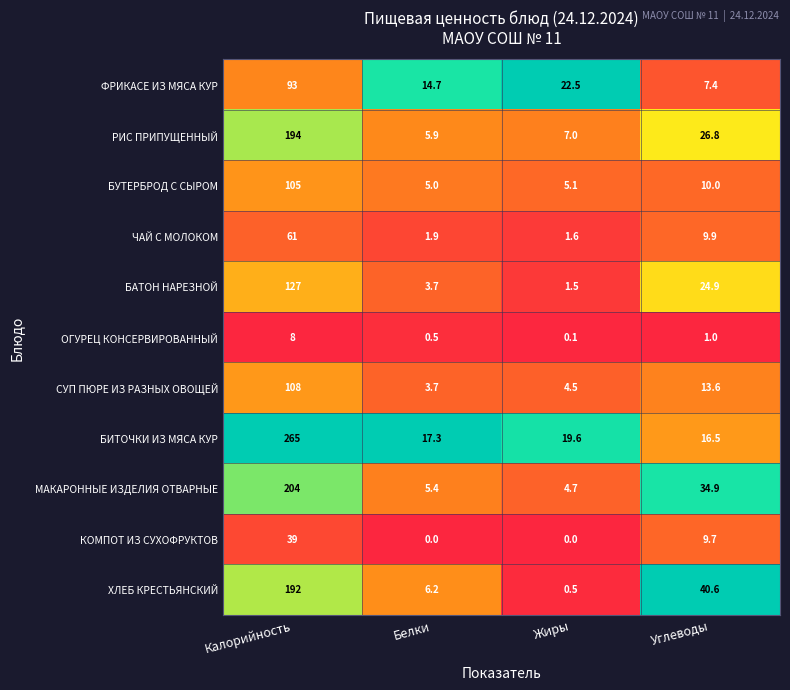

At which category is the sum across all series the highest?

Калорийность